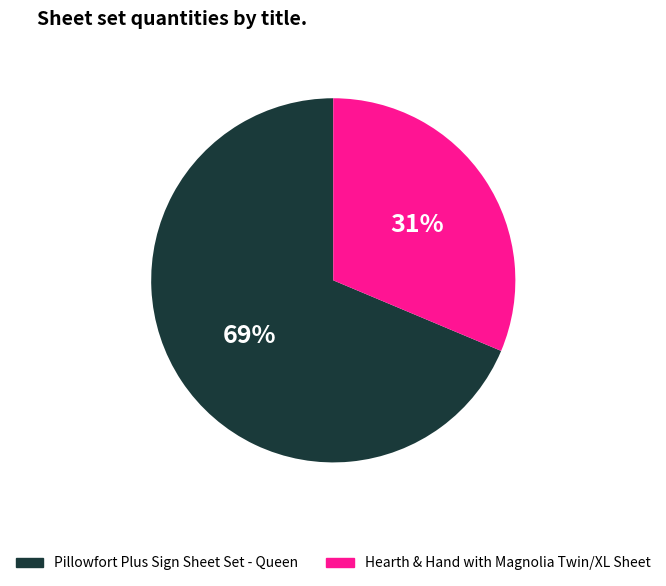

Is the sum of Pillowfort Plus Sign Sheet Set - Queen and Hearth & Hand with Magnolia Twin/XL Sheet greater than half?

Yes